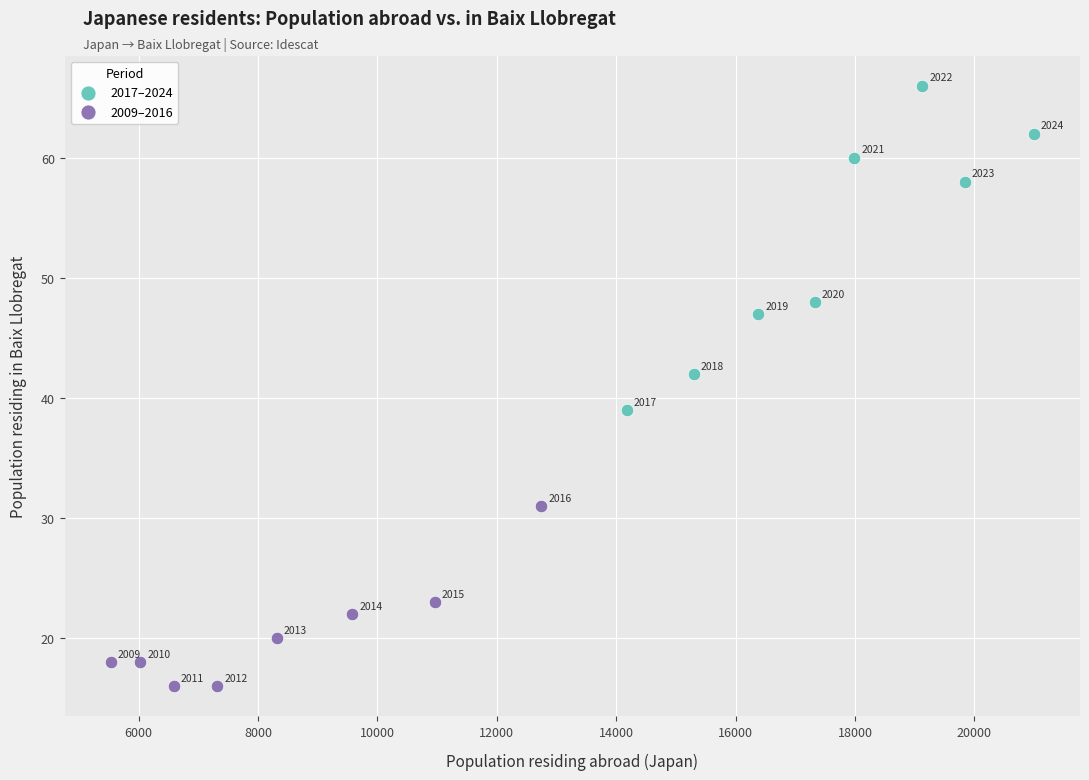

What are all the series names shown in the legend?

2017–2024, 2009–2016